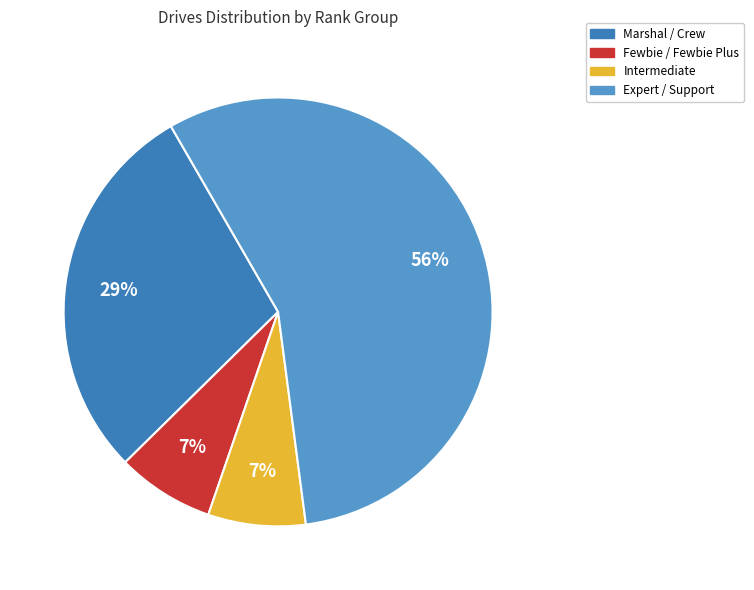

The Marshal / Crew slice represents 29% of the pie. True or false?

True